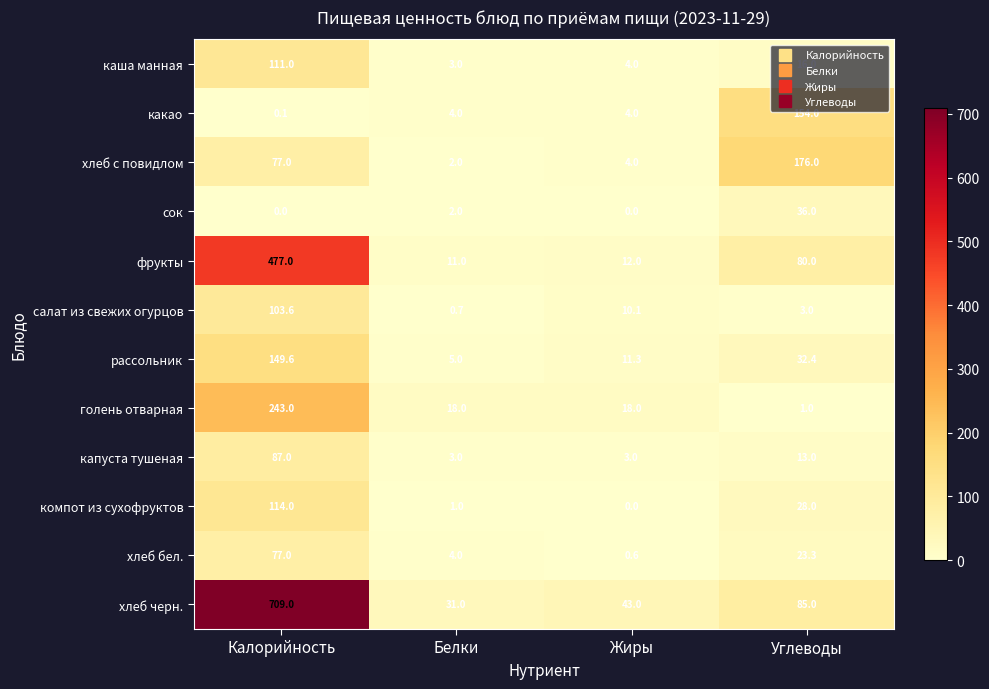

List the series in order of their peak value, lowest first.

сок, хлеб бел., капуста тушеная, салат из свежих огурцов, каша манная, компот из сухофруктов, рассольник, какао, хлеб с повидлом, голень отварная, фрукты, хлеб черн.